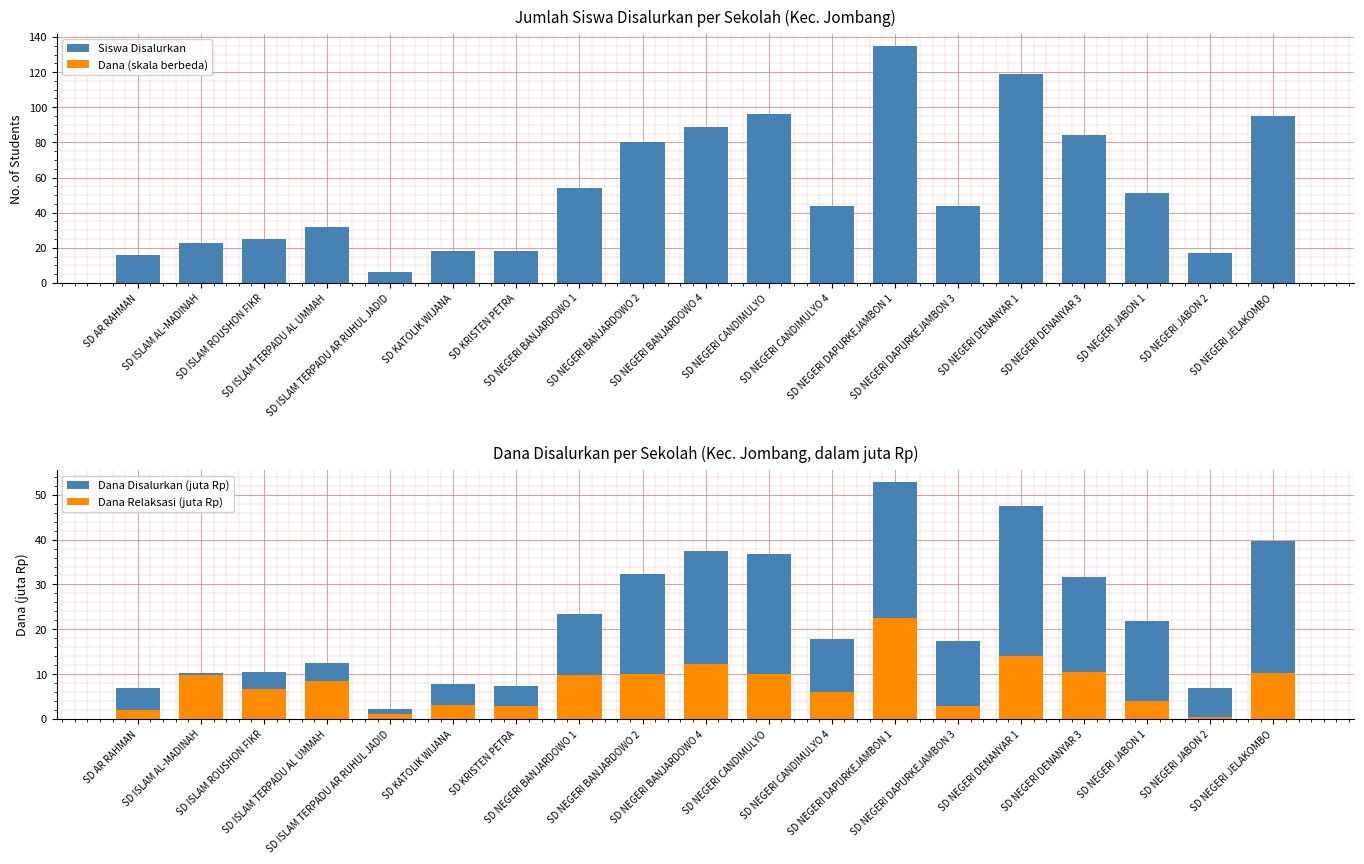

What value does the Dana Disalurkan (juta Rp) series have at SD KRISTEN PETRA?

7.4